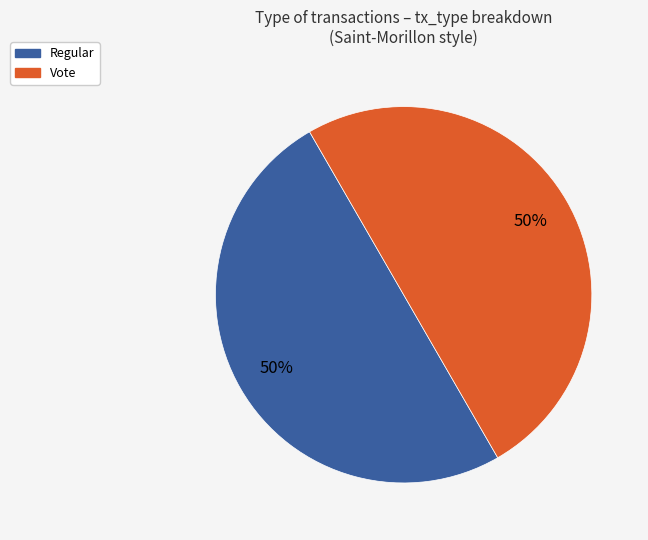

To the nearest percent, what portion does Vote represent?

50%